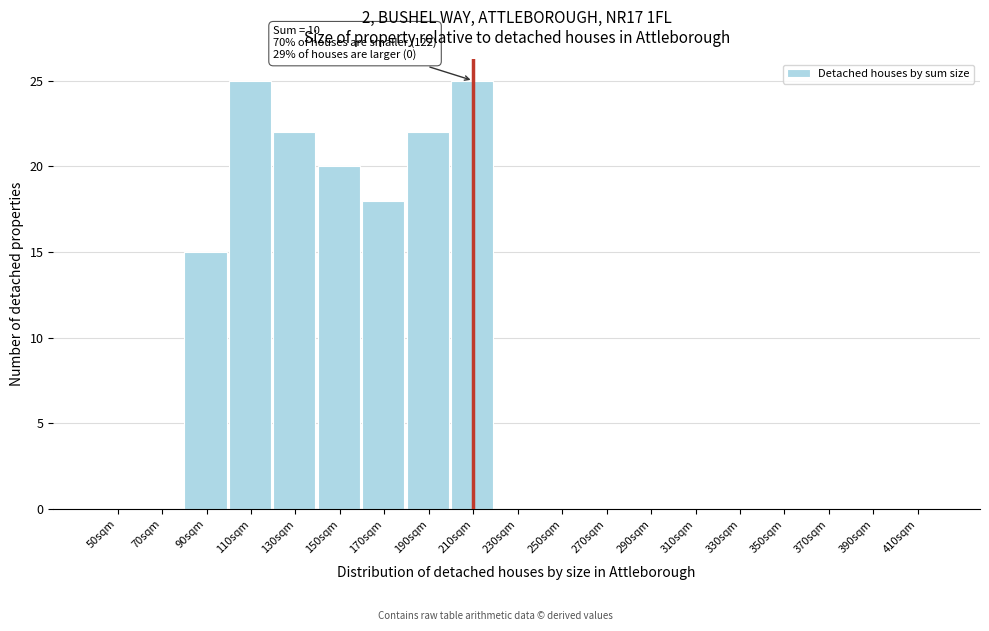

Reading left to right, list all the values displayed in this chart.

50sqm=0	70sqm=0	90sqm=15	110sqm=25	130sqm=22	150sqm=20	170sqm=18	190sqm=22	210sqm=25	230sqm=0	250sqm=0	270sqm=0	290sqm=0	310sqm=0	330sqm=0	350sqm=0	370sqm=0	390sqm=0	410sqm=0